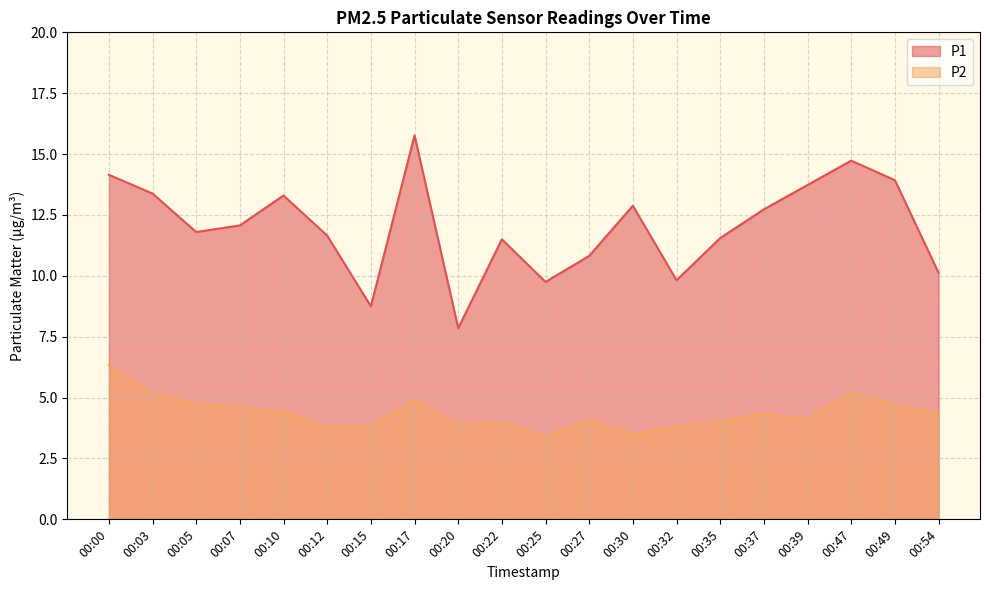

How many interior local valleys does the P2 series have?

5